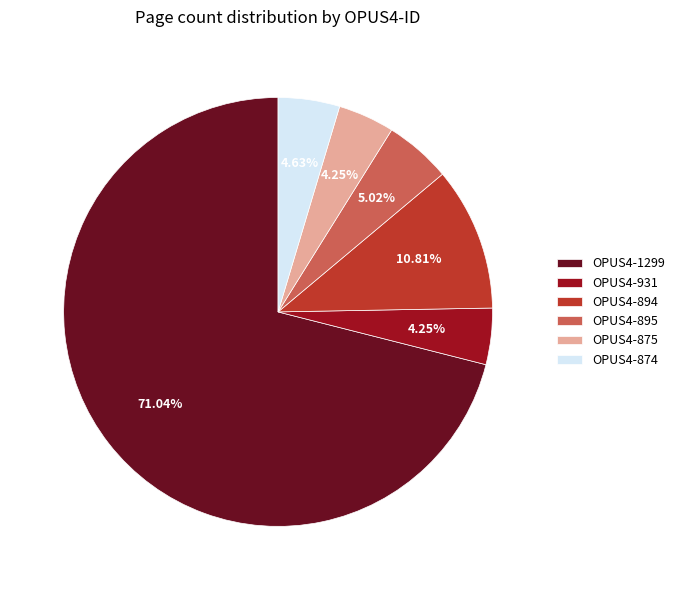

What is the ratio of the value at OPUS4-1299 to the value at OPUS4-895?

14.2